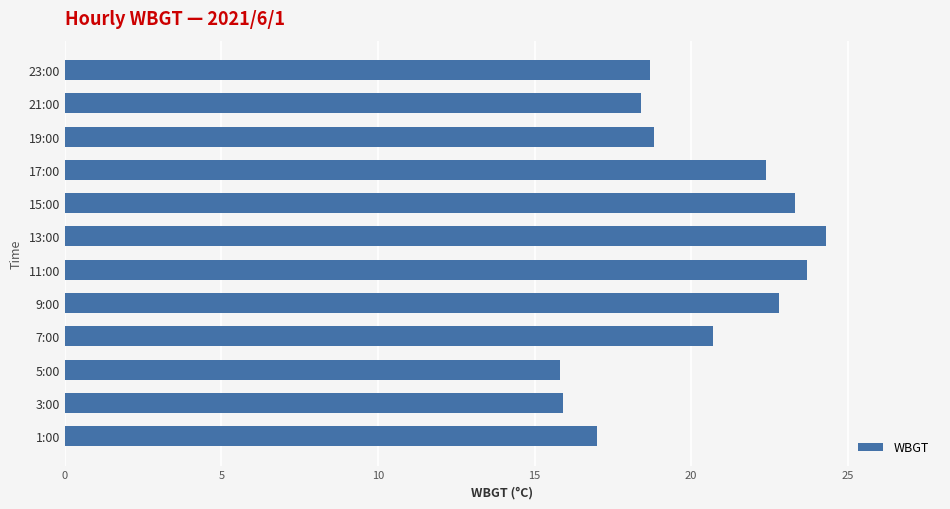

Is it true that the value at 5:00 is 15.8?

True